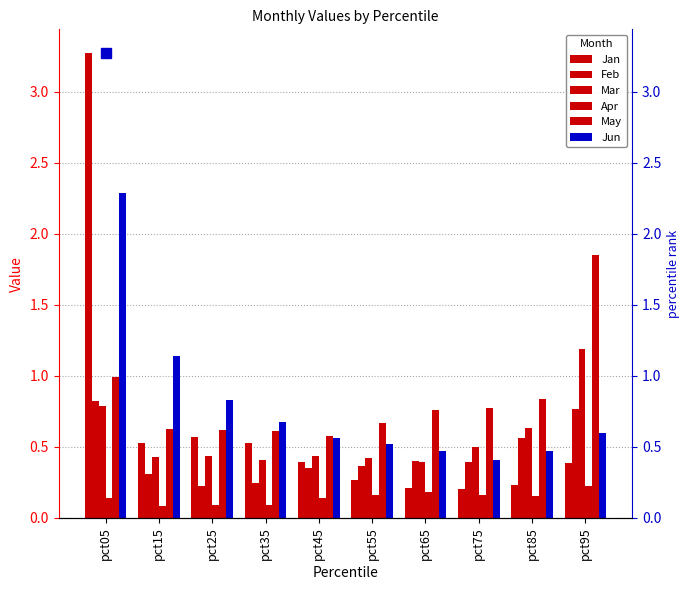

Where is Mar nearest to the value 0?

pct65